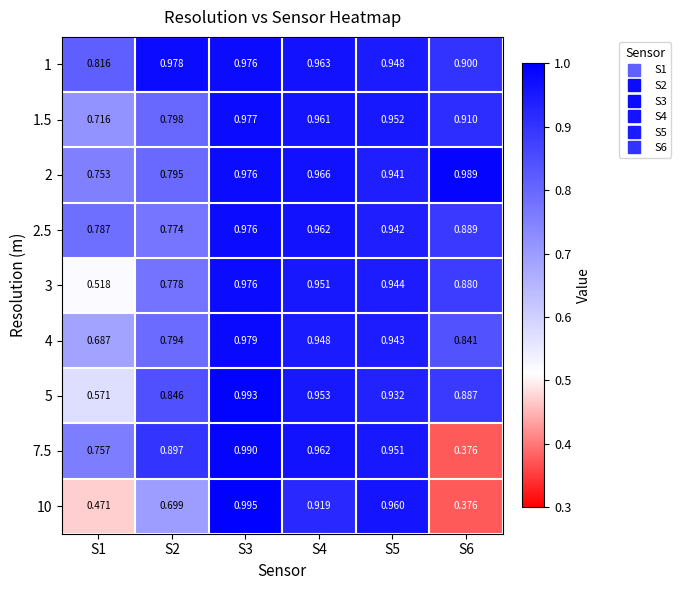

Which series changed the most between S3 and S5?

5